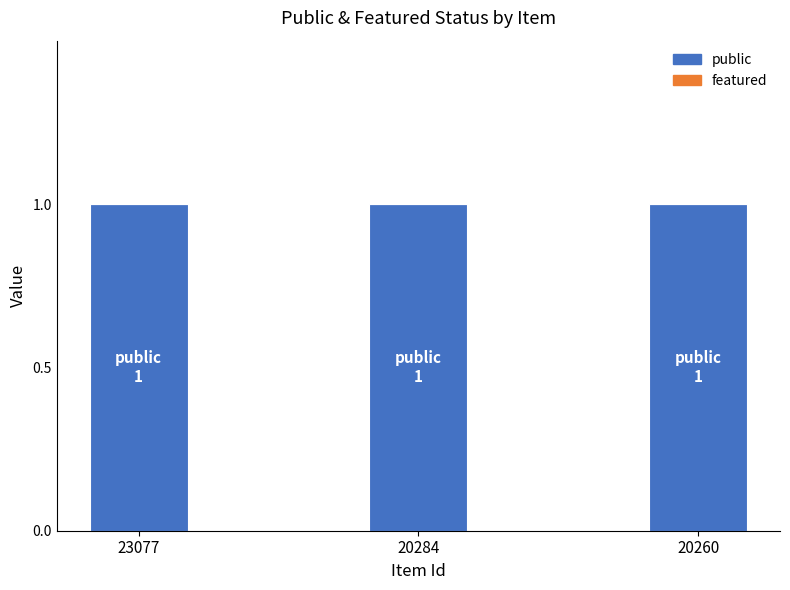

List the labels in order of featured value, smallest first.

23077, 20284, 20260